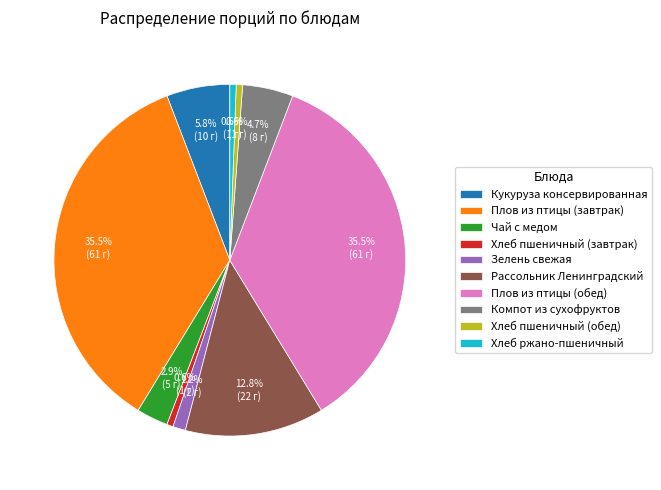

Does Рассольник Ленинградский represent more than half of the total?

No